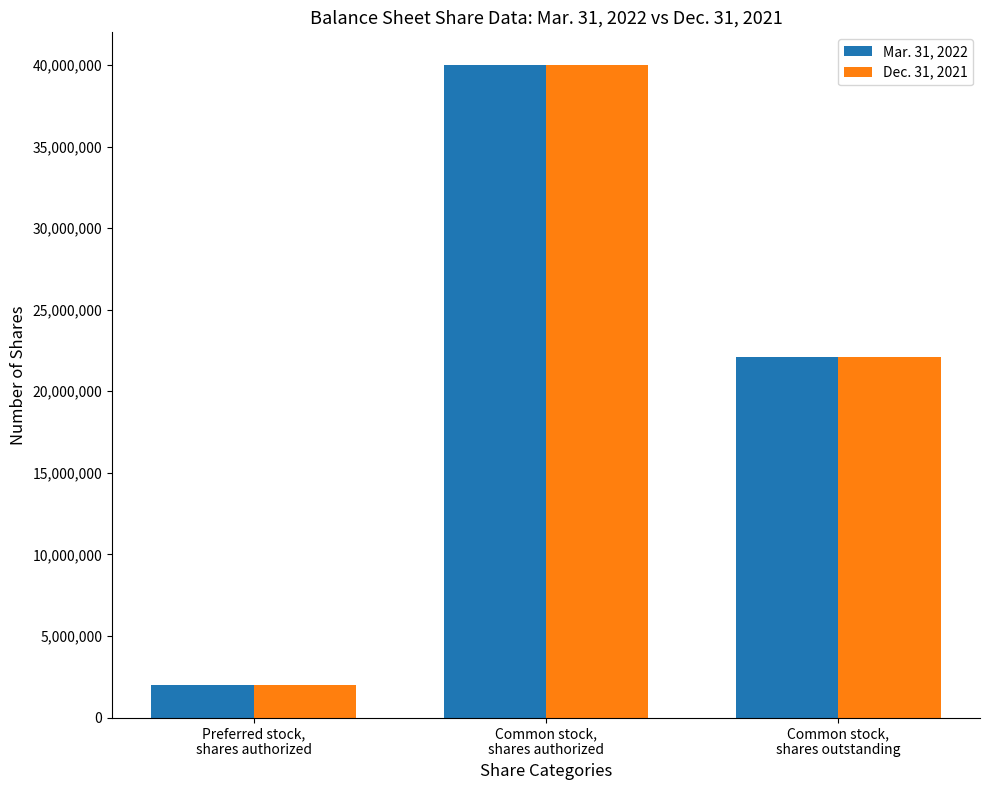

What is the minimum value for Dec. 31, 2021?

2000000